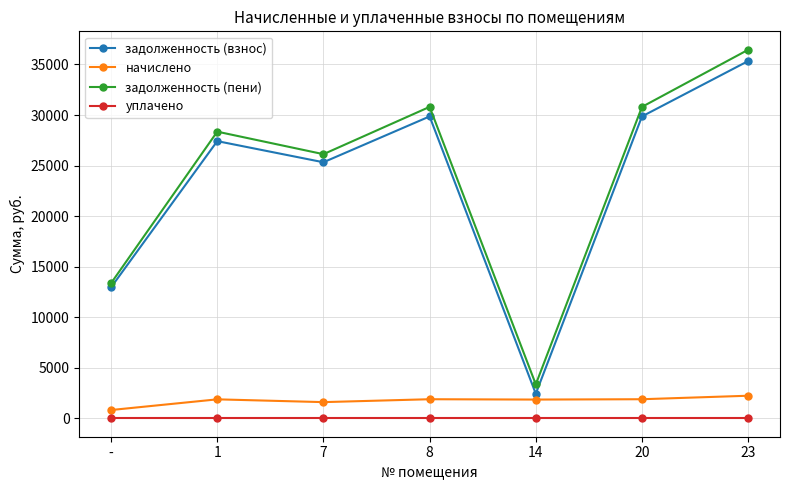

True or false: уплачено and начислено cross at least once.

False